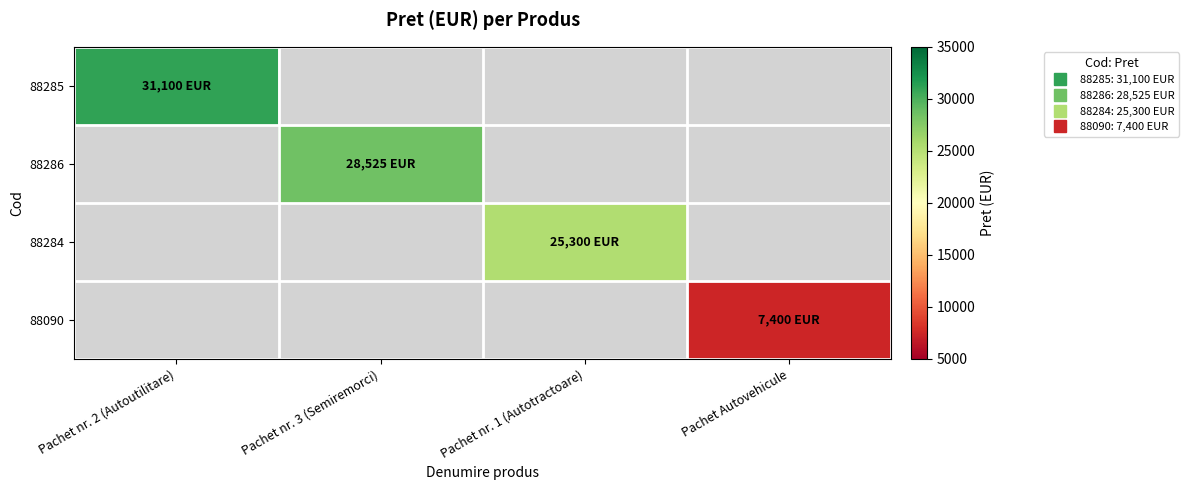

Which category has the lowest value across all series?

Pachet Autovehicule